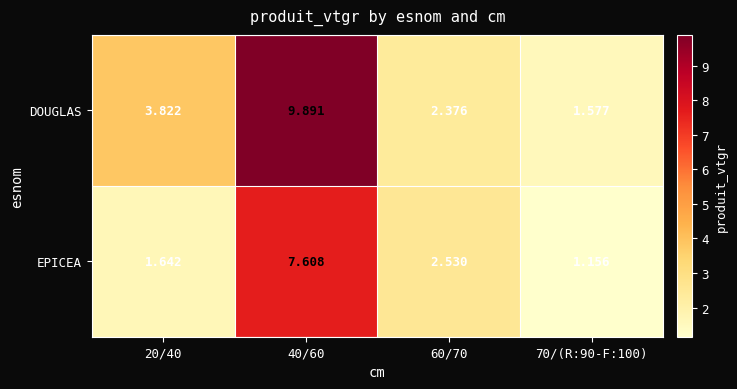

At 40/60, list the series in order from largest to smallest.

DOUGLAS, EPICEA